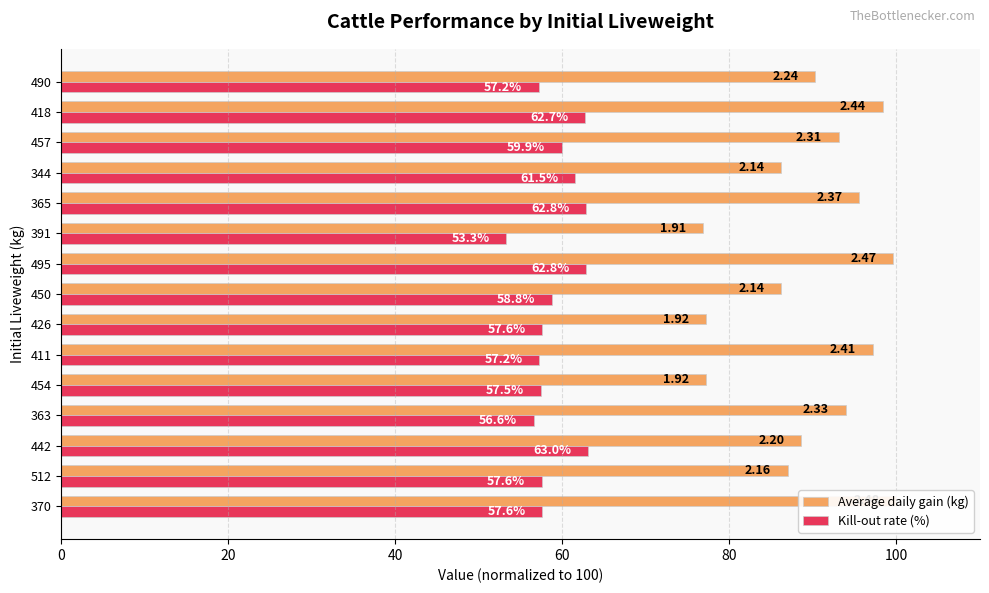

What are all the series names shown in the legend?

Average daily gain (kg), Kill-out rate (%)